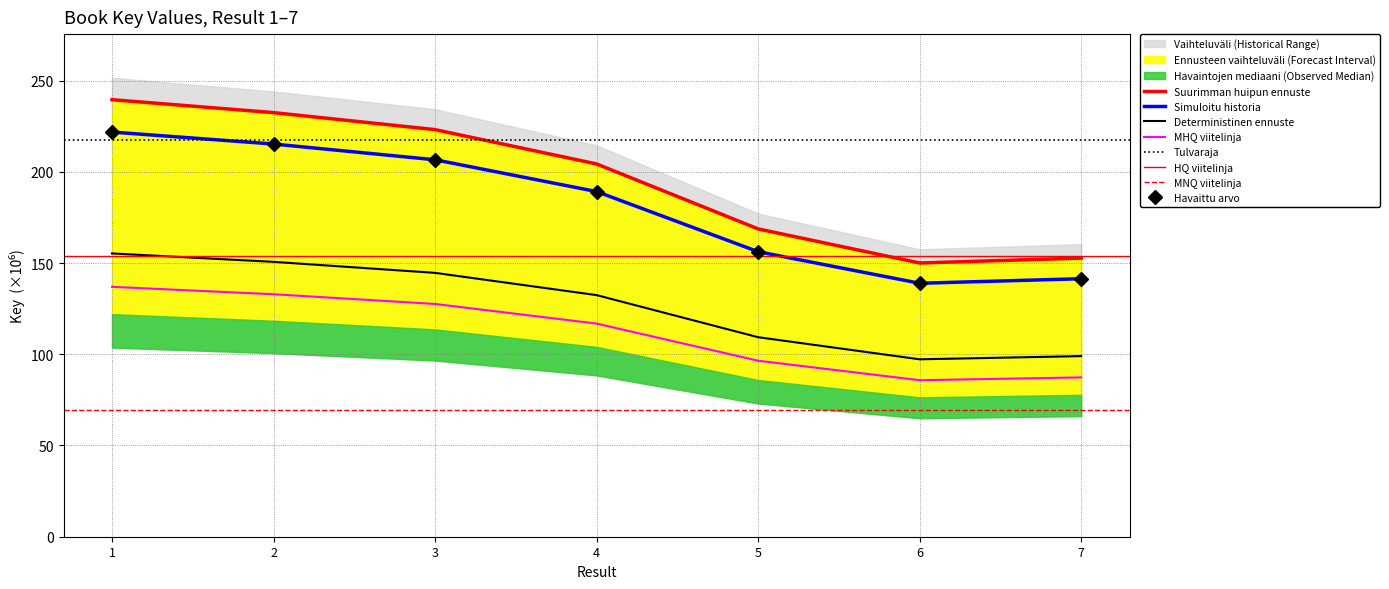

True or false: the data has more than 1 interior local peaks.

False